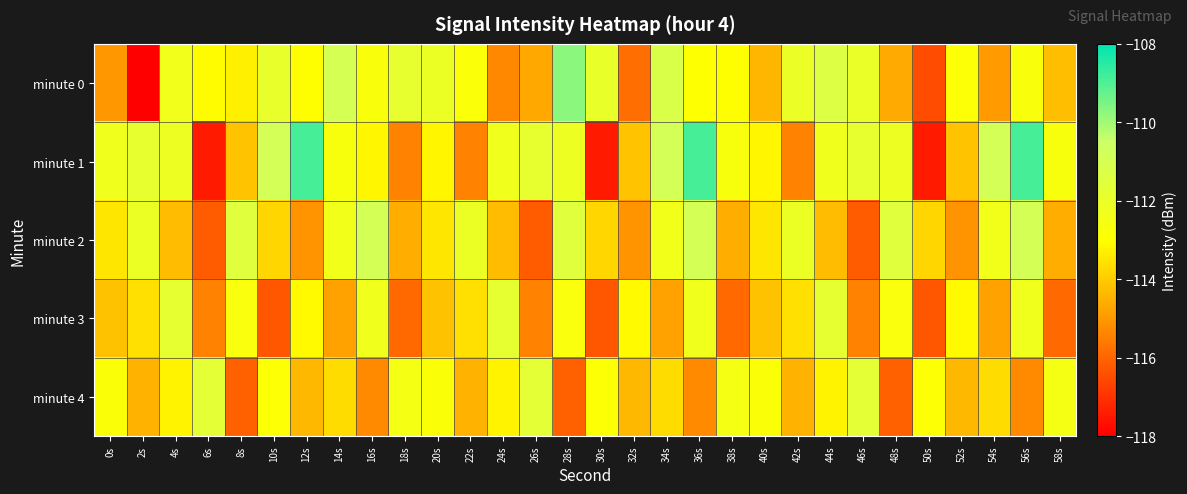

Reading left to right, transcribe all the data shown in this chart.

minute 0: 0s=-115.0	2s=-118.0	4s=-112.4	6s=-113.1	8s=-113.3	10s=-111.9	12s=-113.0	14s=-111.0	16s=-112.8	18s=-111.9	20s=-112.1	22s=-112.8	24s=-115.3	26s=-114.7	28s=-109.7	30s=-112.0	32s=-115.8	34s=-111.2	36s=-113.0	38s=-113.0	40s=-114.4	42s=-112.0	44s=-111.3	46s=-112.0	48s=-114.6	50s=-116.5	52s=-112.9	54s=-115.0	56s=-112.7	58s=-114.3
minute 1: 0s=-112.3	2s=-111.8	4s=-112.2	6s=-117.5	8s=-114.2	10s=-110.9	12s=-108.9	14s=-112.7	16s=-113.2	18s=-115.5	20s=-113.2	22s=-115.5	24s=-112.3	26s=-111.8	28s=-112.2	30s=-117.5	32s=-114.2	34s=-110.9	36s=-108.9	38s=-112.7	40s=-113.2	42s=-115.5	44s=-112.3	46s=-111.8	48s=-112.2	50s=-117.5	52s=-114.2	54s=-110.9	56s=-108.9	58s=-112.7
minute 2: 0s=-113.5	2s=-112.1	4s=-114.3	6s=-116.2	8s=-111.5	10s=-113.8	12s=-115.1	14s=-112.4	16s=-110.9	18s=-114.6	20s=-113.5	22s=-112.1	24s=-114.3	26s=-116.2	28s=-111.5	30s=-113.8	32s=-115.1	34s=-112.4	36s=-110.9	38s=-114.6	40s=-113.5	42s=-112.1	44s=-114.3	46s=-116.2	48s=-111.5	50s=-113.8	52s=-115.1	54s=-112.4	56s=-110.9	58s=-114.6
minute 3: 0s=-114.2	2s=-113.6	4s=-111.8	6s=-115.4	8s=-112.7	10s=-116.3	12s=-113.1	14s=-114.8	16s=-112.3	18s=-115.9	20s=-114.2	22s=-113.6	24s=-111.8	26s=-115.4	28s=-112.7	30s=-116.3	32s=-113.1	34s=-114.8	36s=-112.3	38s=-115.9	40s=-114.2	42s=-113.6	44s=-111.8	46s=-115.4	48s=-112.7	50s=-116.3	52s=-113.1	54s=-114.8	56s=-112.3	58s=-115.9
minute 4: 0s=-112.8	2s=-114.5	4s=-113.2	6s=-111.7	8s=-116.1	10s=-112.9	12s=-114.4	14s=-113.7	16s=-115.3	18s=-112.5	20s=-112.8	22s=-114.5	24s=-113.2	26s=-111.7	28s=-116.1	30s=-112.9	32s=-114.4	34s=-113.7	36s=-115.3	38s=-112.5	40s=-112.8	42s=-114.5	44s=-113.2	46s=-111.7	48s=-116.1	50s=-112.9	52s=-114.4	54s=-113.7	56s=-115.3	58s=-112.5